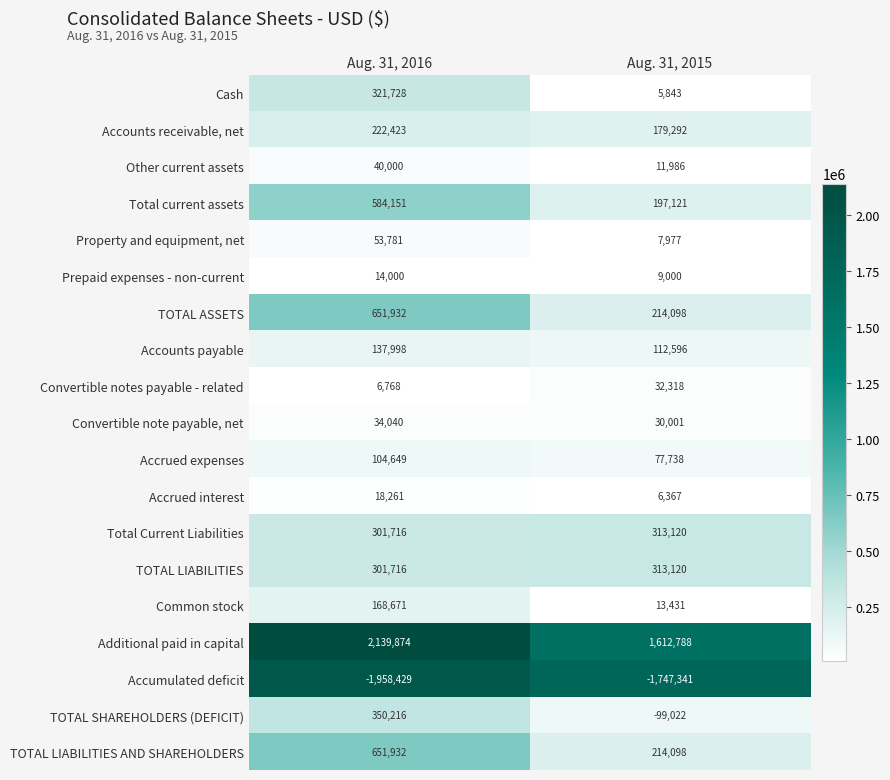

What is the average value of the Accounts payable series?

125297